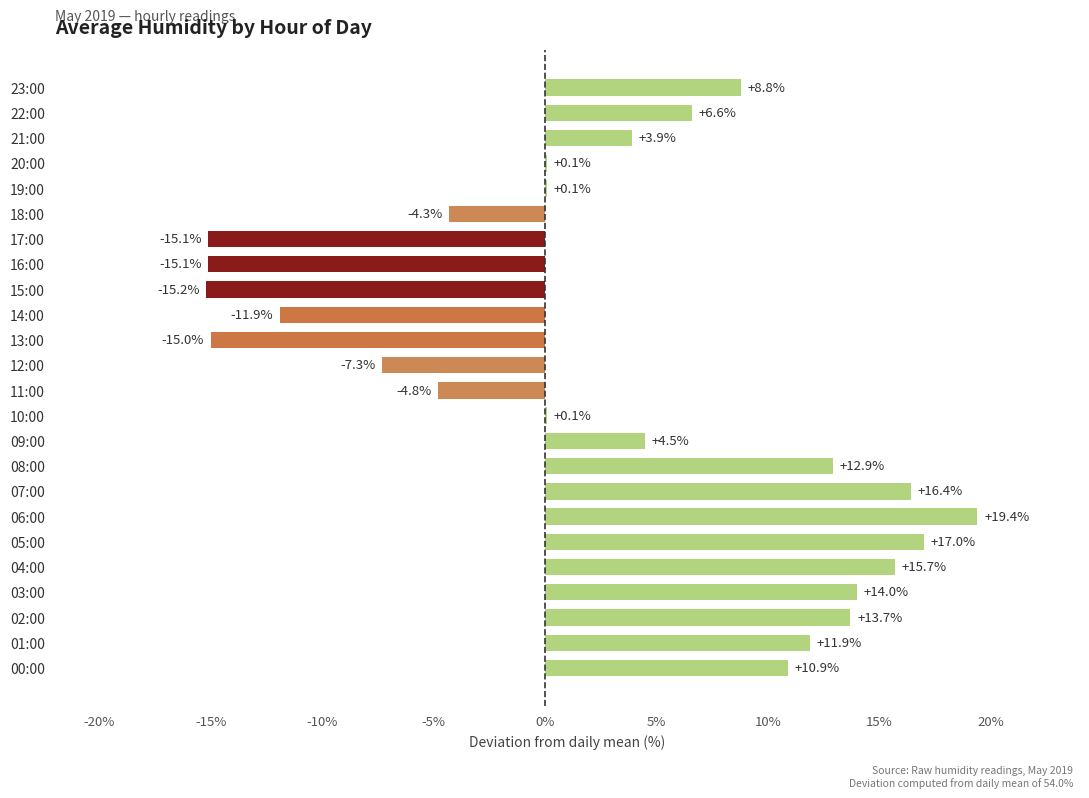

Read the value at 09:00.

4.5